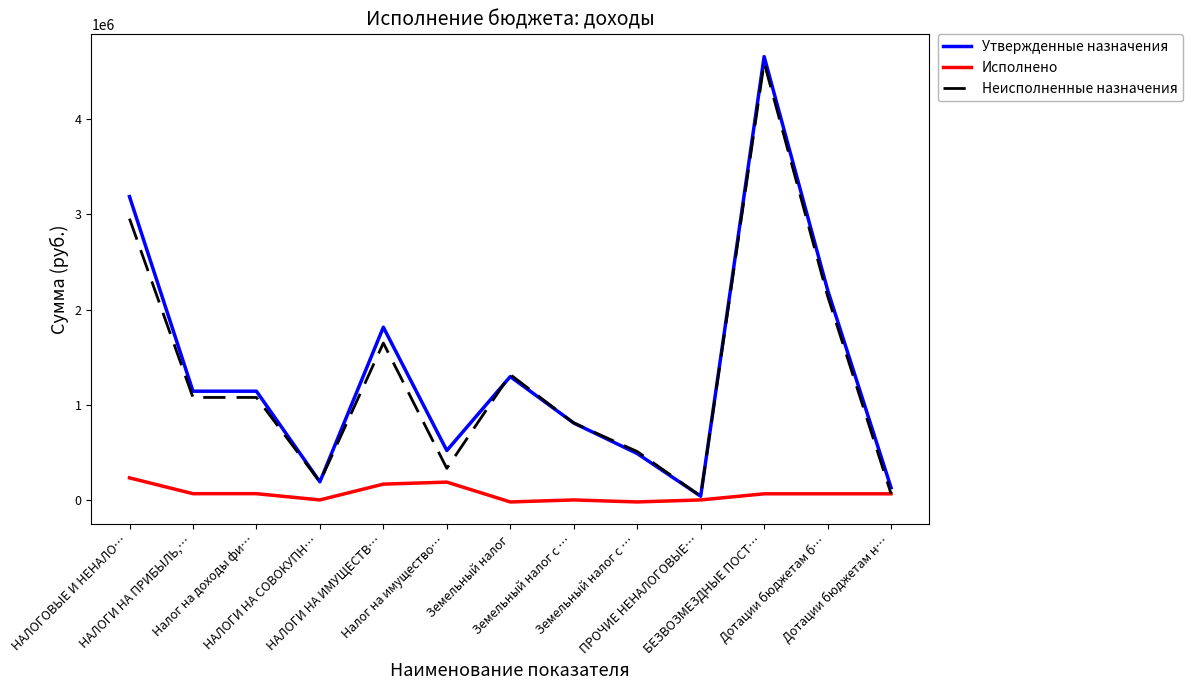

The value of Утвержденные назначения at БЕЗВОЗМЕЗДНЫЕ ПОСТ… is 4657485.0. True or false?

True